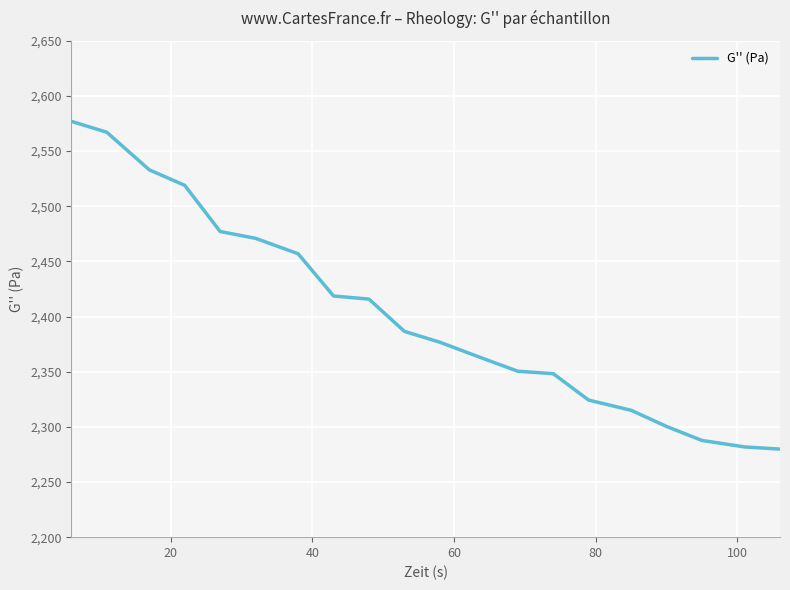

What is the smallest value displayed?

2279.8